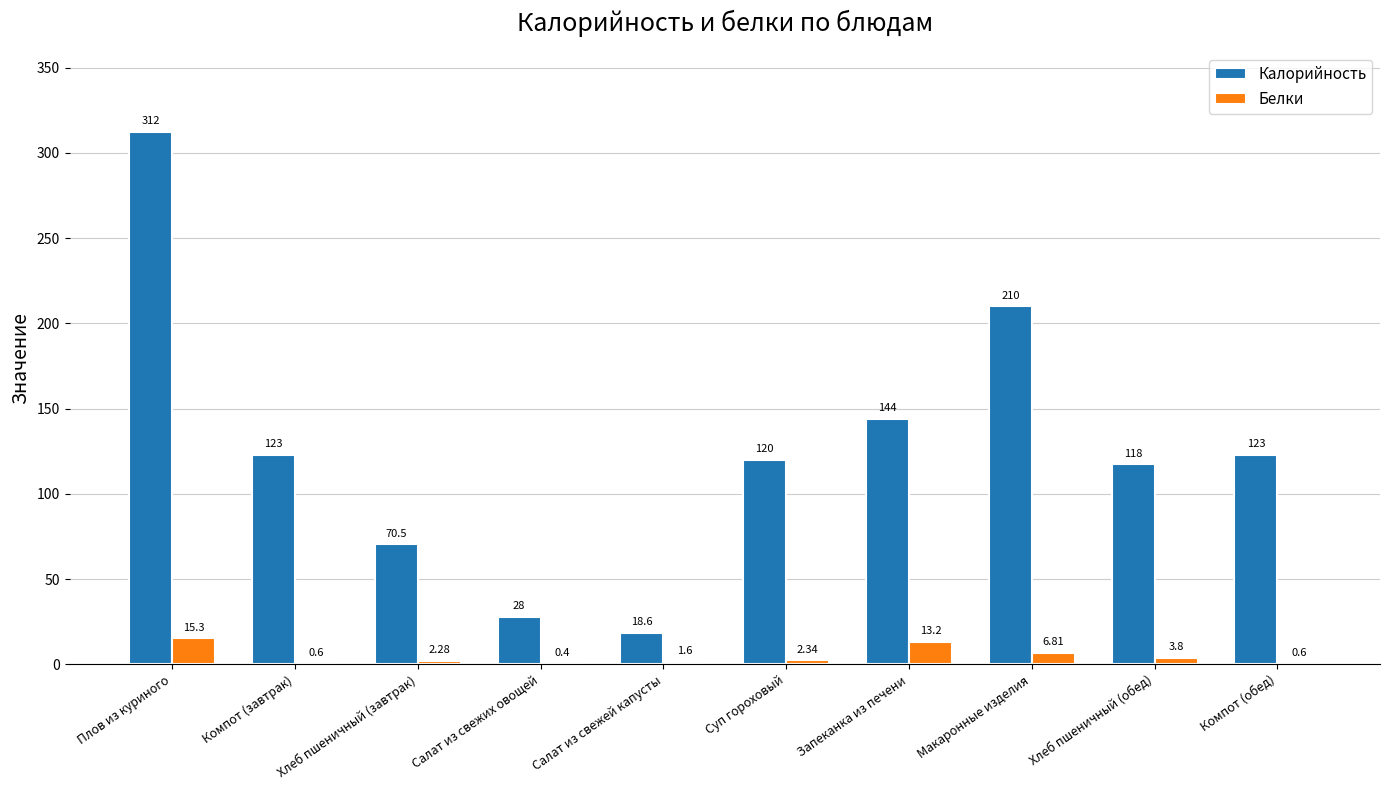

The Калорийность series shows 210.1 at Макаронные изделия. True or false?

True